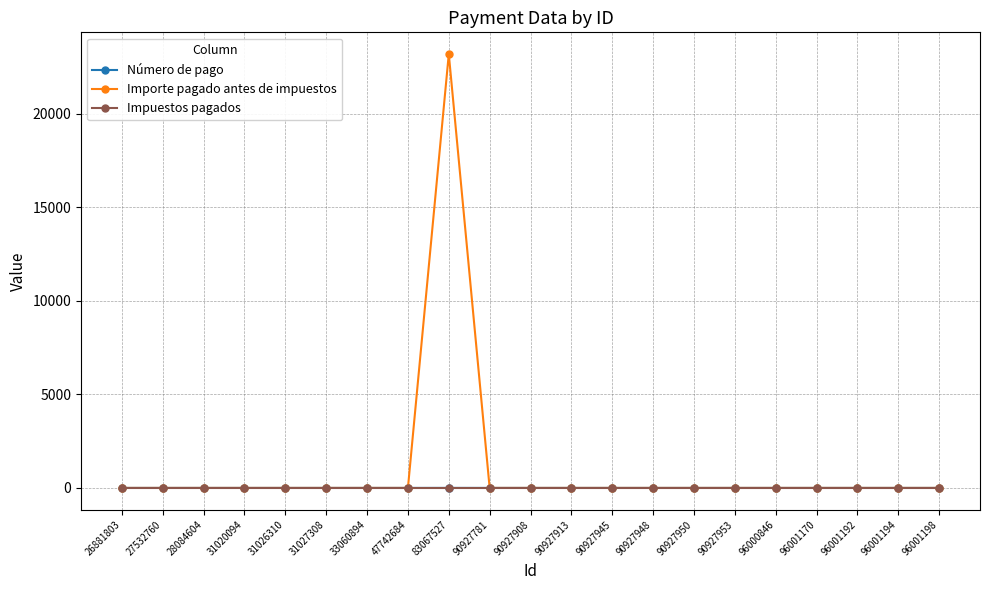

How many data points does each series have?

21